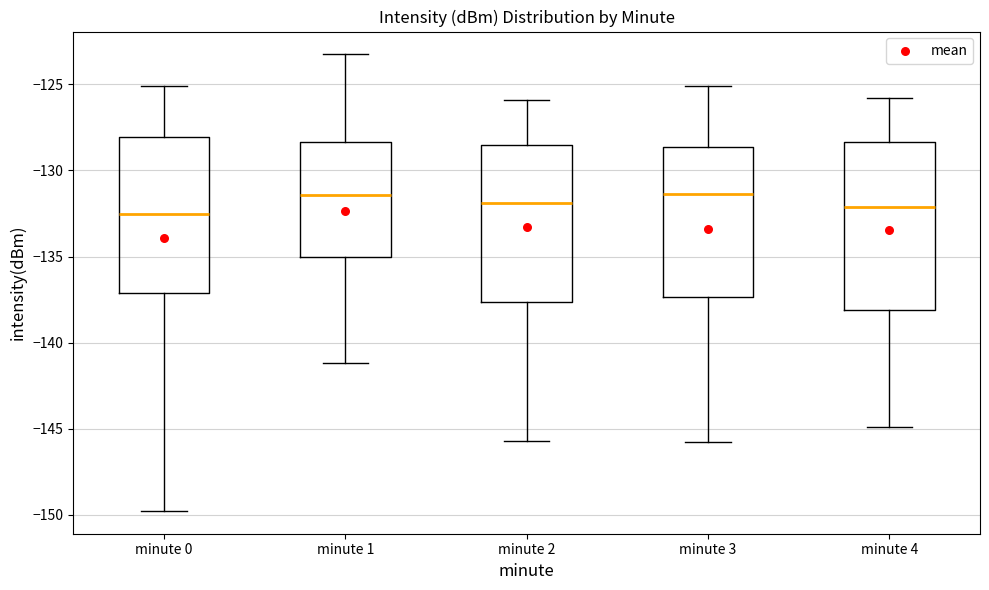

Reading left to right, transcribe this box plot: for each box, give where its median line is, the range the box spans, and where its two whiskers end, as read against the y-axis. The values are not printed on the chart, so give them approximately, as read against the axis.

minute 0: median -132.5, box -137.0 to -128.0, whiskers -150.0 to -125.0
minute 1: median -131.5, box -135.0 to -128.5, whiskers -141.0 to -123.5
minute 2: median -132.0, box -137.5 to -128.5, whiskers -145.5 to -126.0
minute 3: median -131.5, box -137.5 to -128.5, whiskers -146.0 to -125.0
minute 4: median -132.0, box -138.0 to -128.5, whiskers -145.0 to -126.0